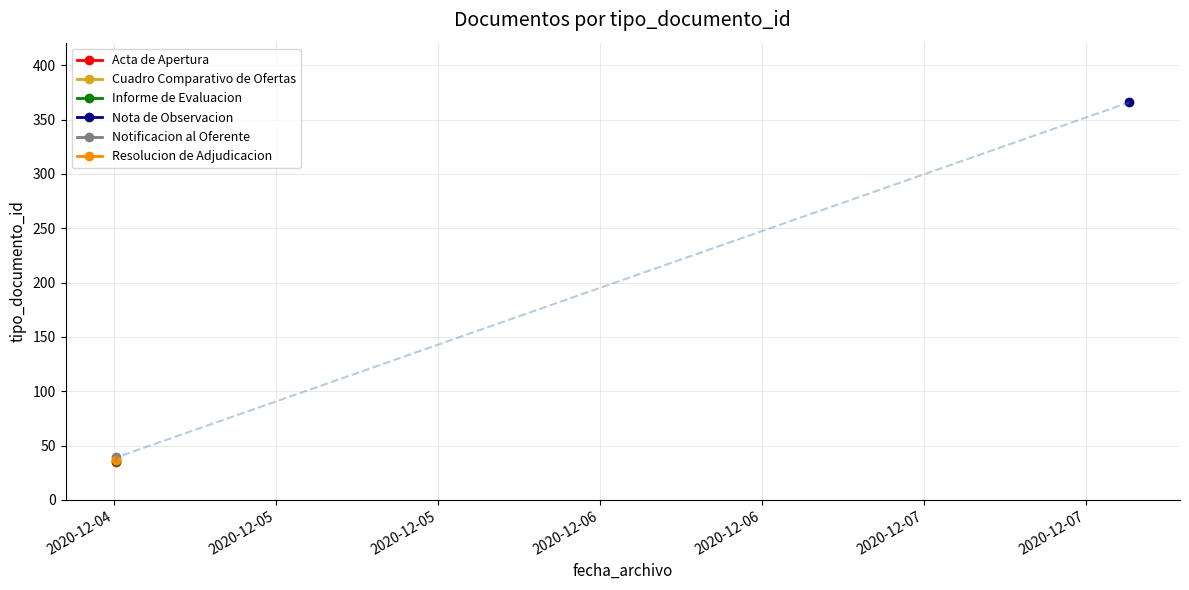

Read the value at 2020-12-04 12:10:10, to the nearest 10.

40